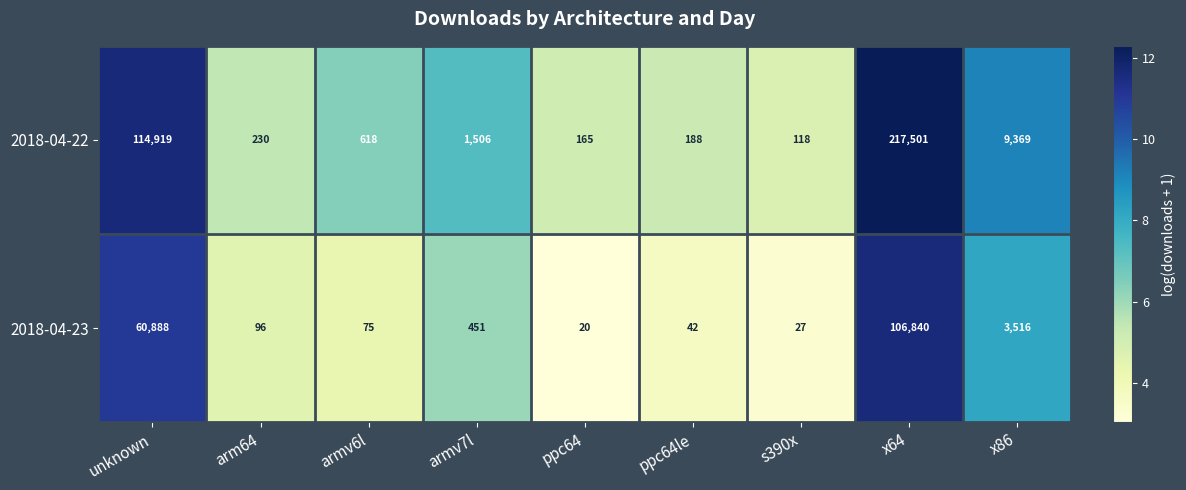

What is the difference between the maximum and minimum values in the 2018-04-22 series?

217383